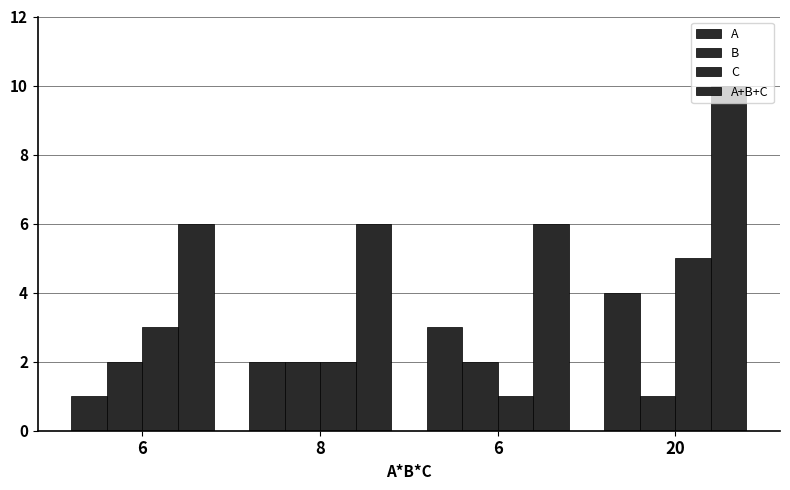

What is the label of the 3rd bar from the right?

8